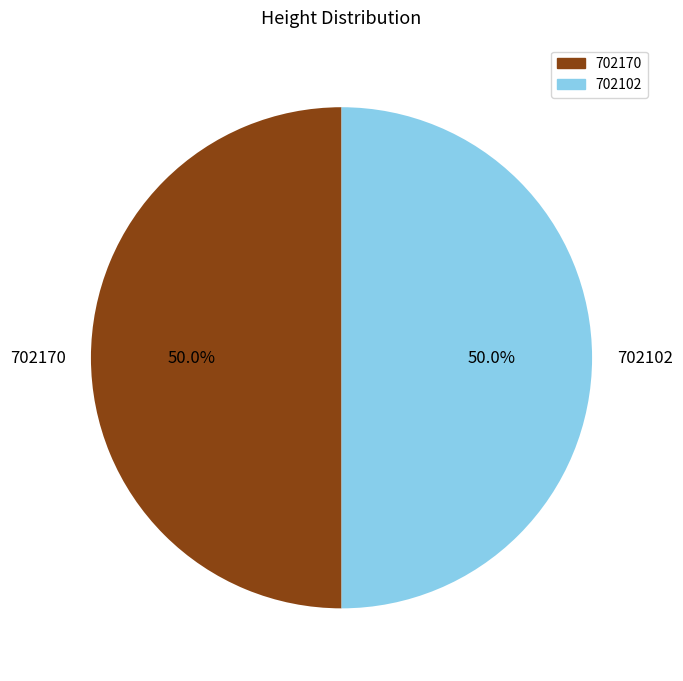

How much of the chart is everything except 702170?

50.0%